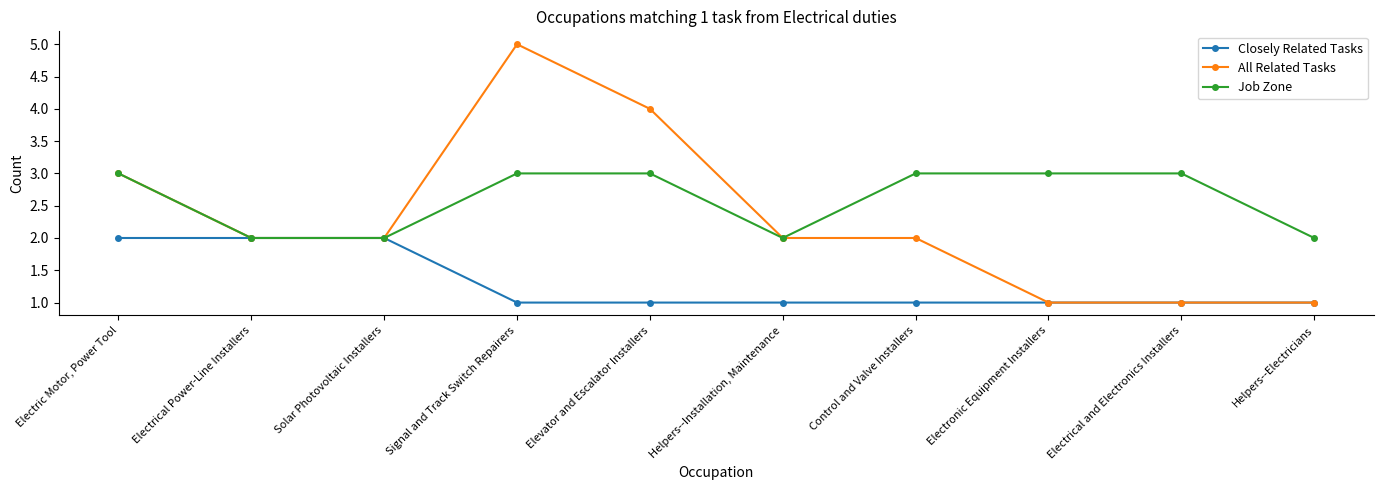

Which series changed the most between Elevator and Escalator Installers and Control and Valve Installers?

All Related Tasks